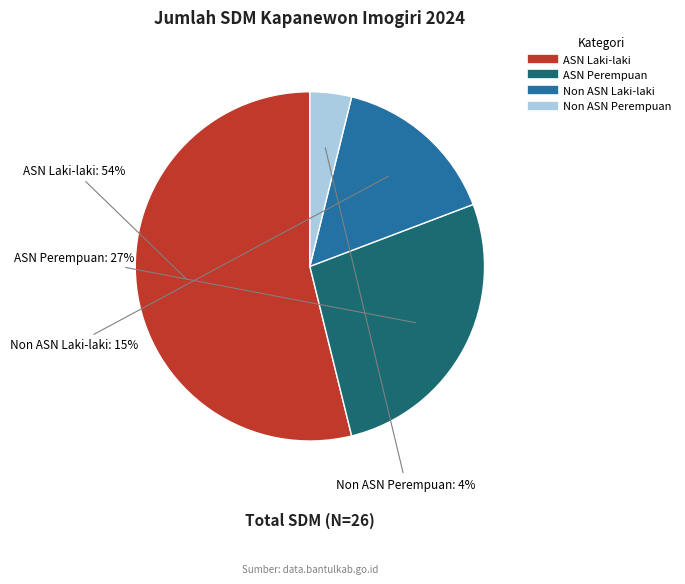

To the nearest percent, what portion does Non ASN Laki-laki represent?

15%